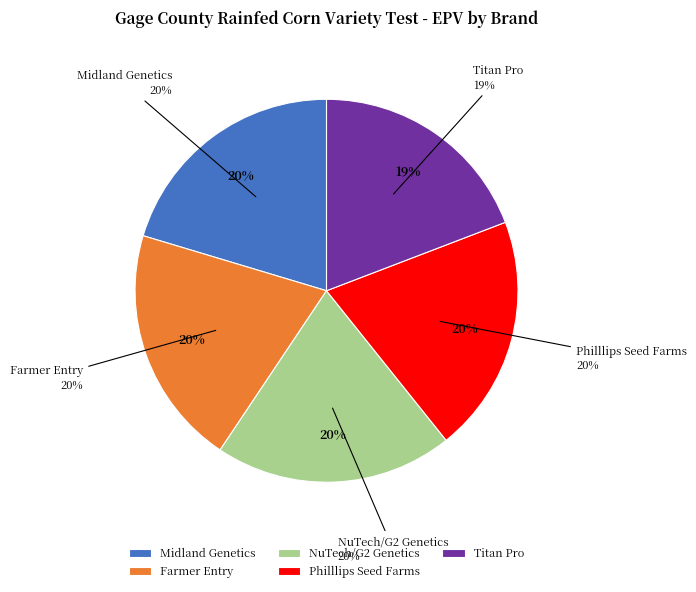

Rank the categories by value from highest to lowest.

Midland Genetics, Farmer Entry, NuTech/G2 Genetics, Philllips Seed Farms, Titan Pro